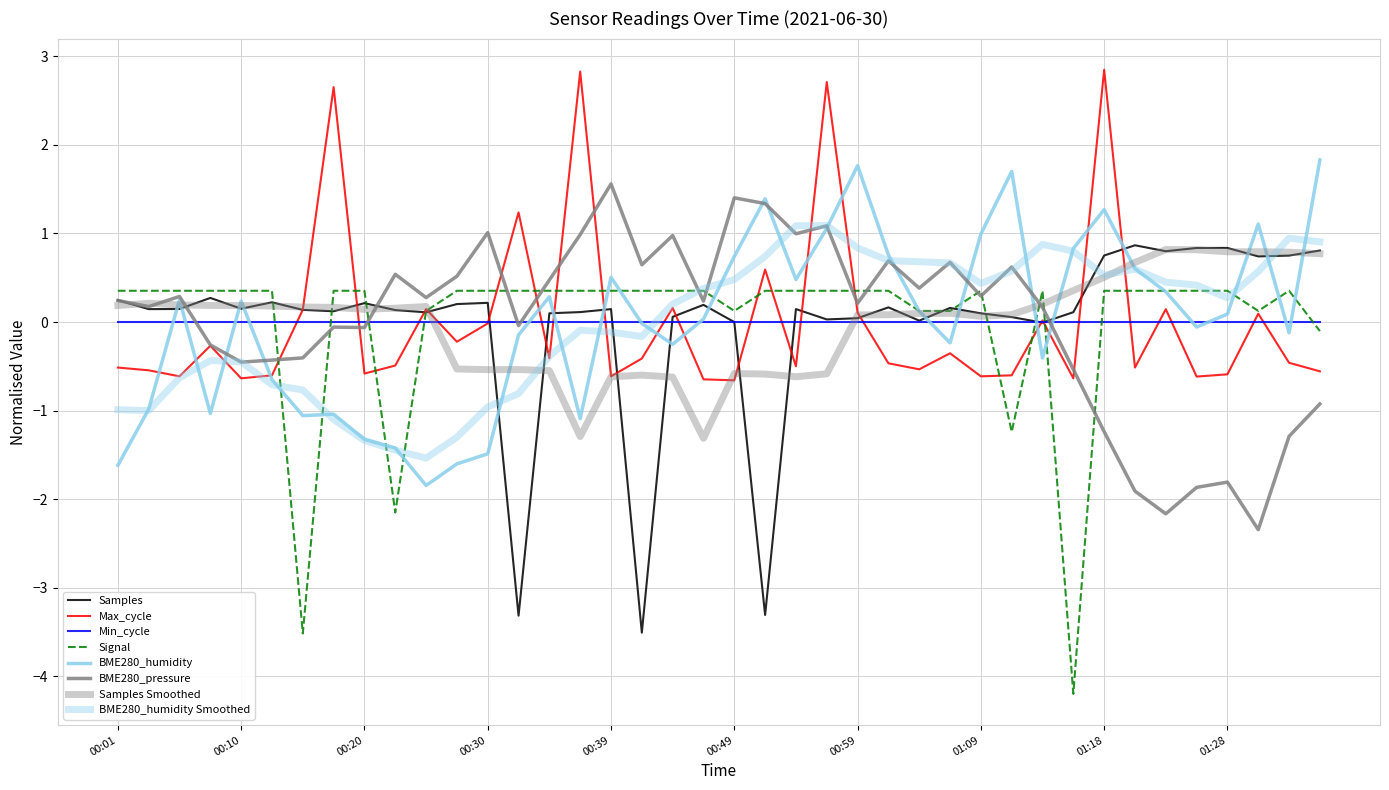

How many lines are shown in the chart?

8